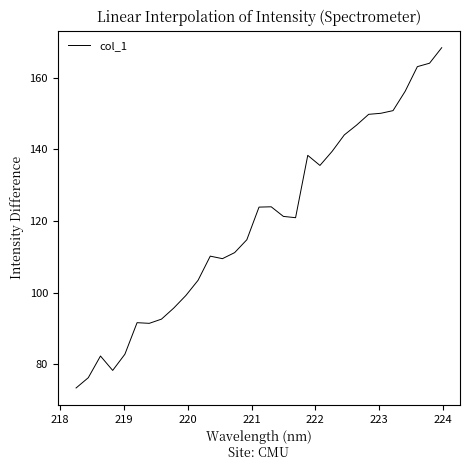

What is the smallest value displayed?

73.4